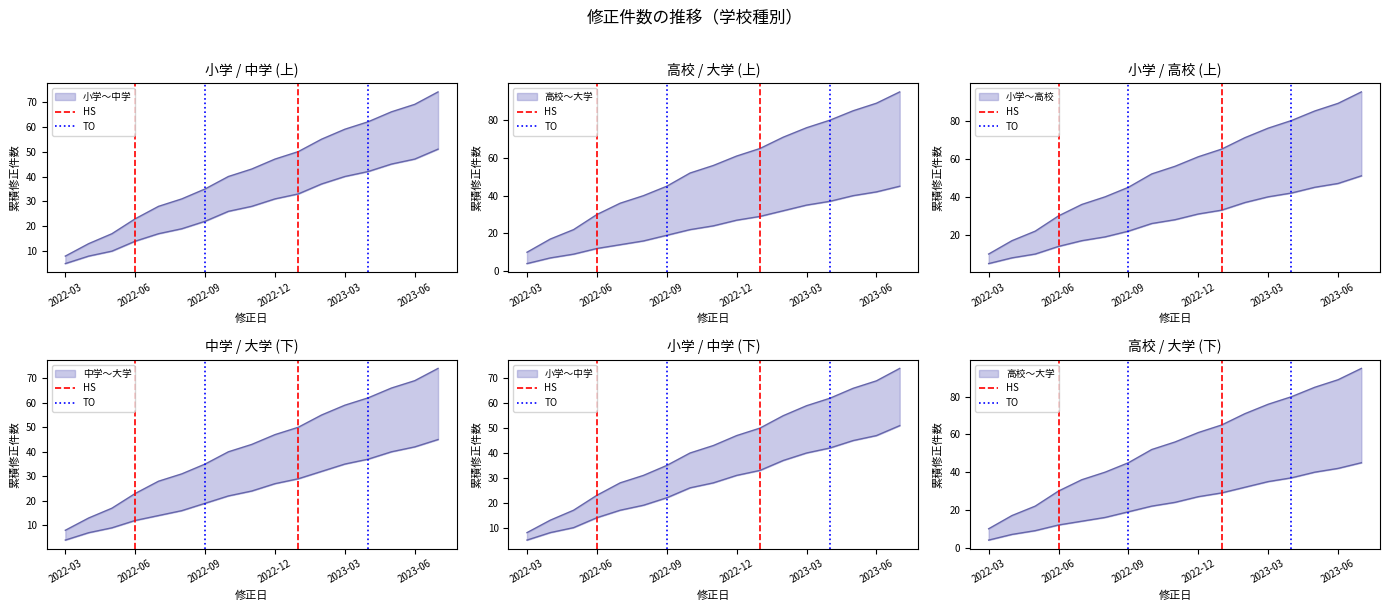

Which series has the largest total across all categories?

HS